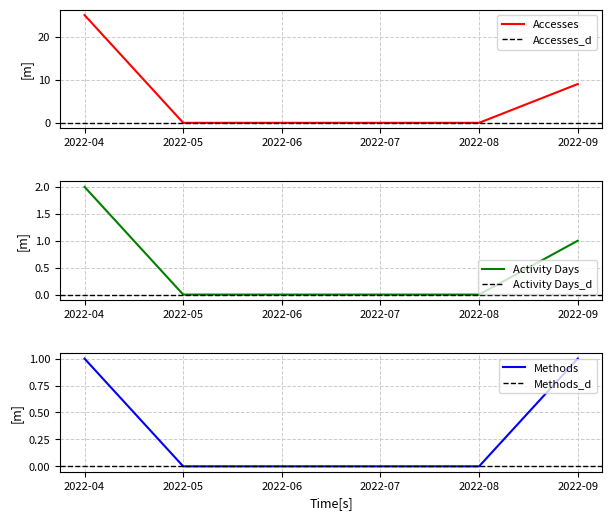

How many Activity Days values are between 0 and 1?

5